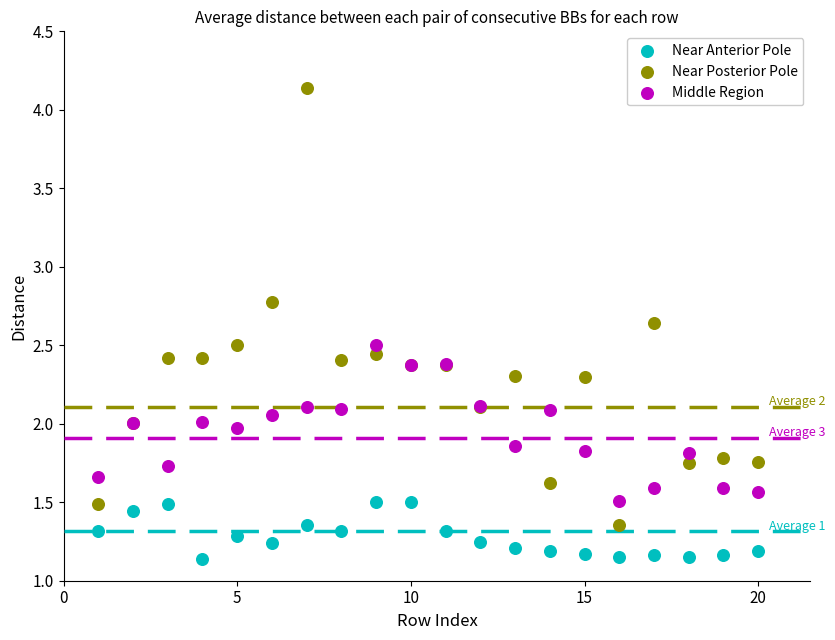

Which series has the largest Y range (max minus min)?

Near Posterior Pole